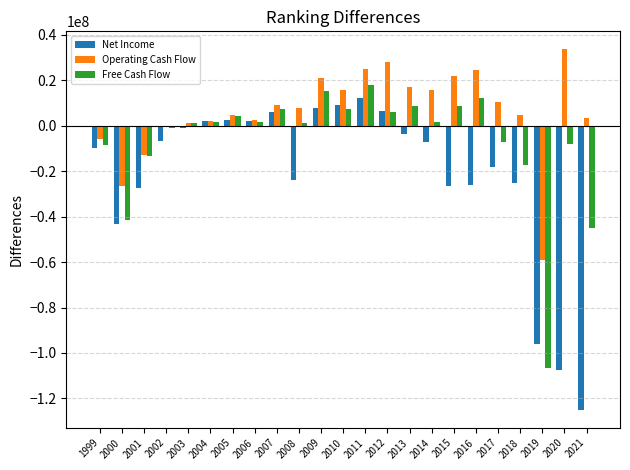

Between 2007 and 2017, which series saw the biggest shift?

Net Income